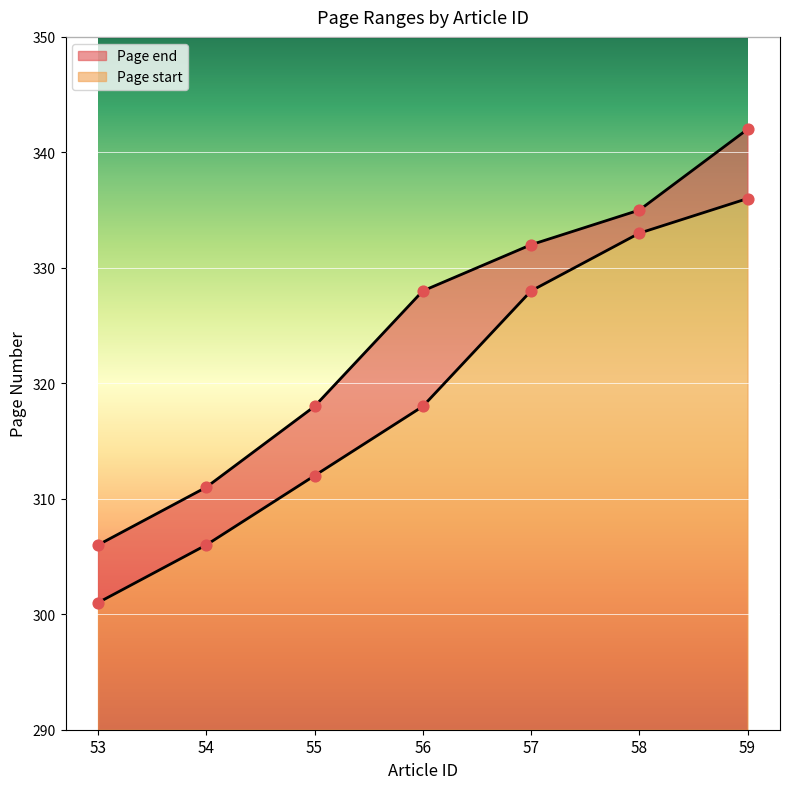

What are all the series names shown in the legend?

Page start, Page end